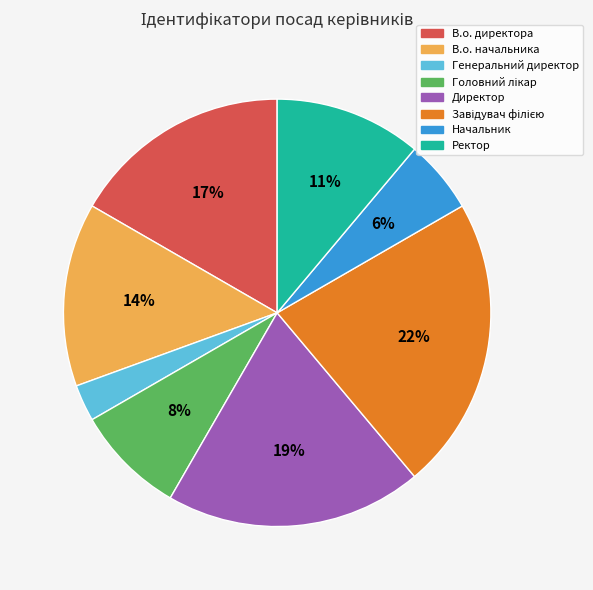

To the nearest percent, what percentage of the pie is Директор?

19%